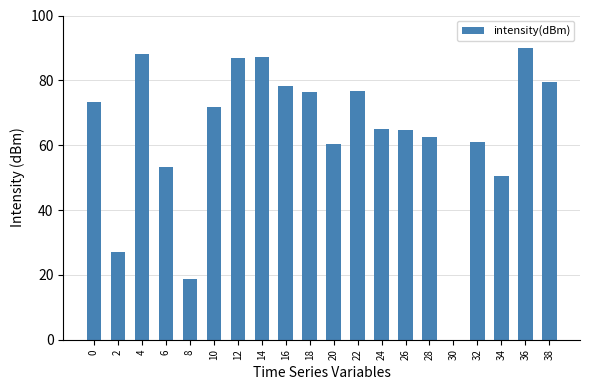

What is the change in value from 0 to 30?

-73.3